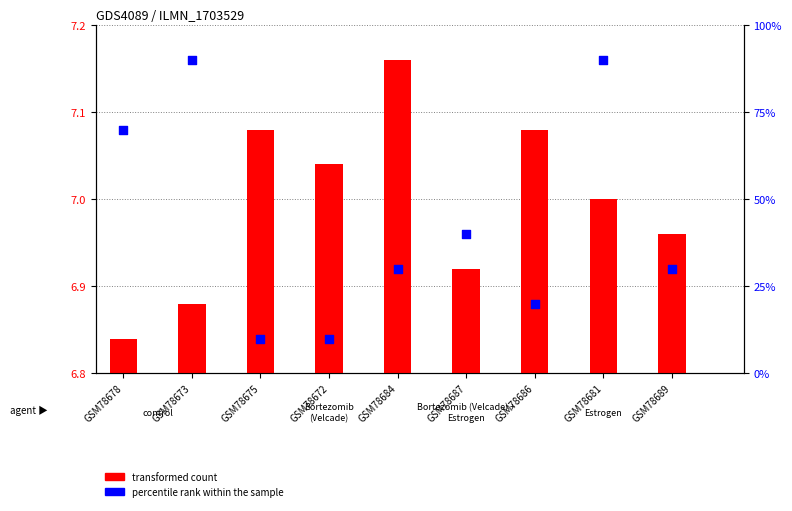

Is the value of transformed count at GSM78689 greater than the value of percentile rank within the sample at GSM78675?

No